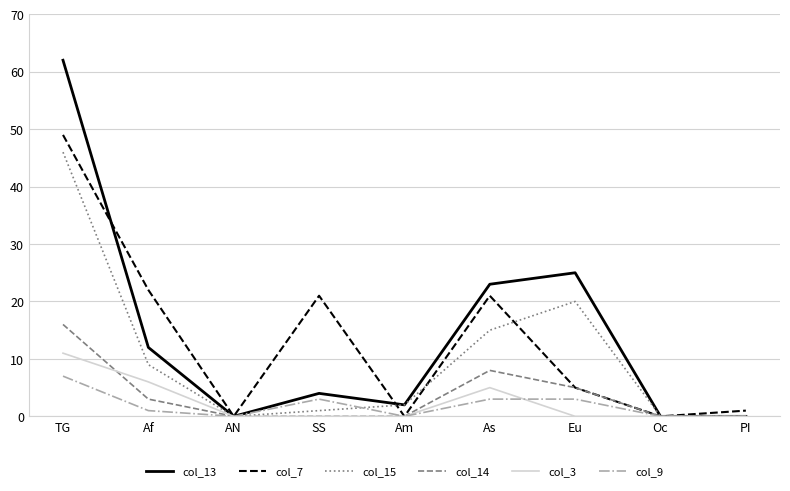

Which series has the widest spread of values?

col_13